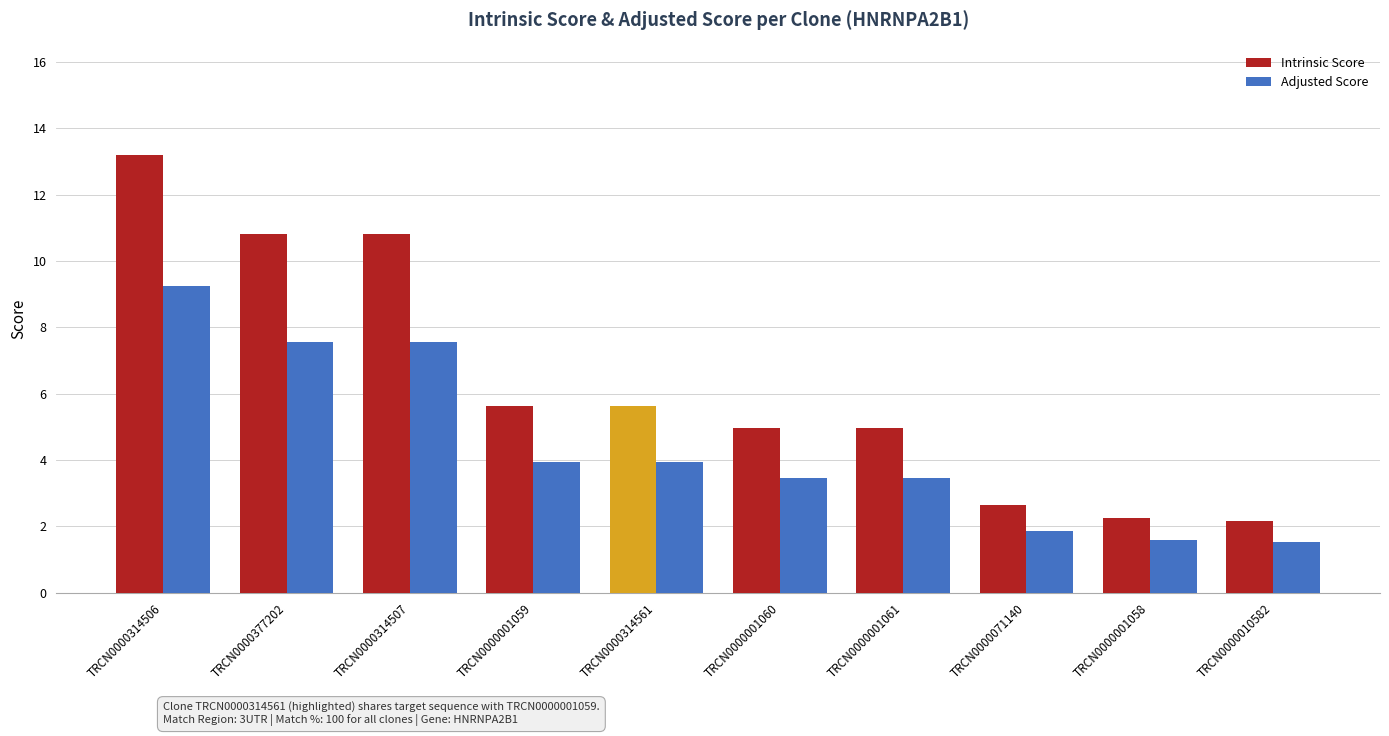

How many categories are shown in the chart?

10